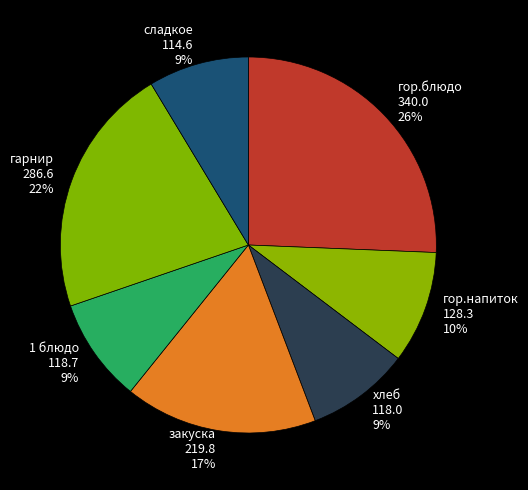

What is the largest slice in the pie chart?

гор.блюдо